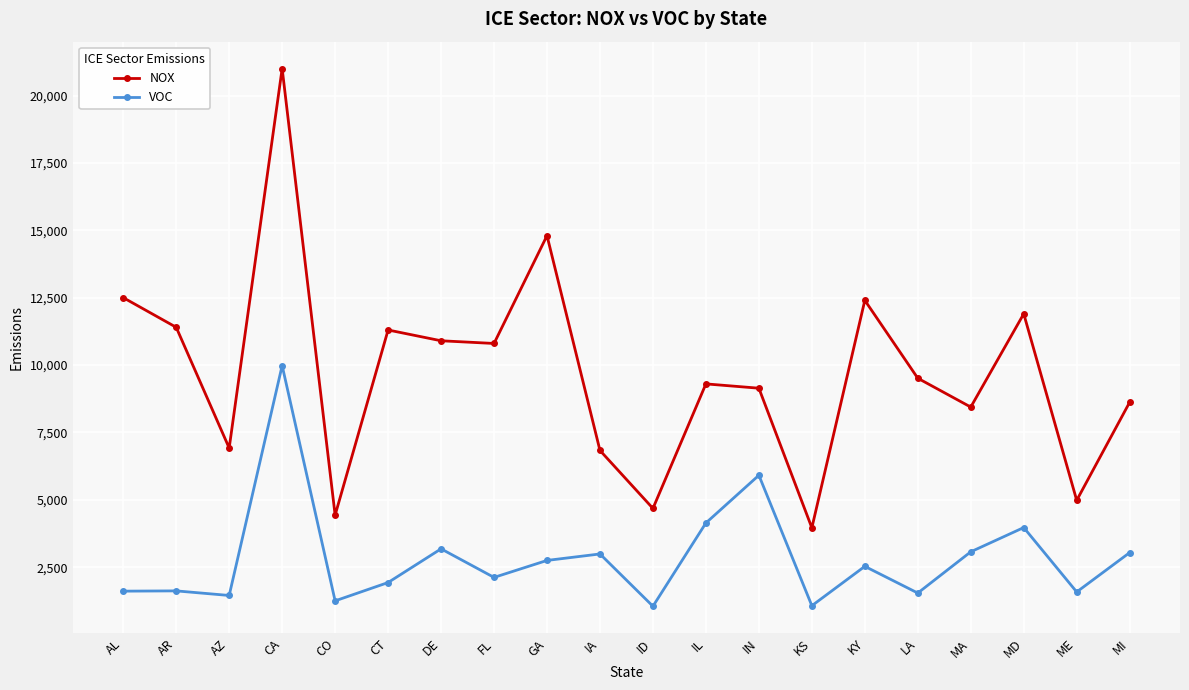

Where is the first local minimum for NOX?

AZ